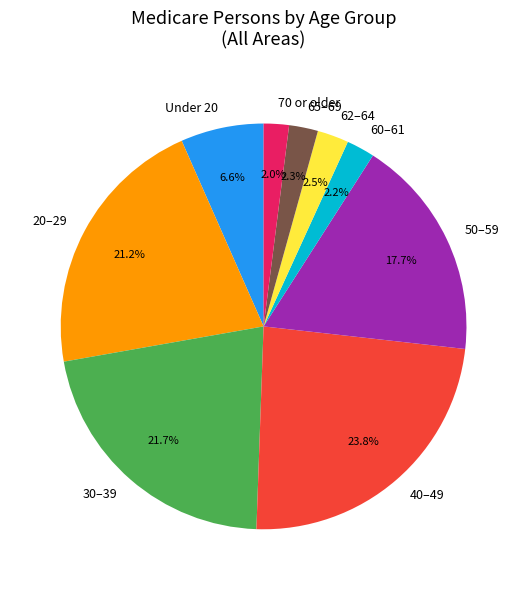

Combined, do 60–61 and 70 or older account for over 50%?

No